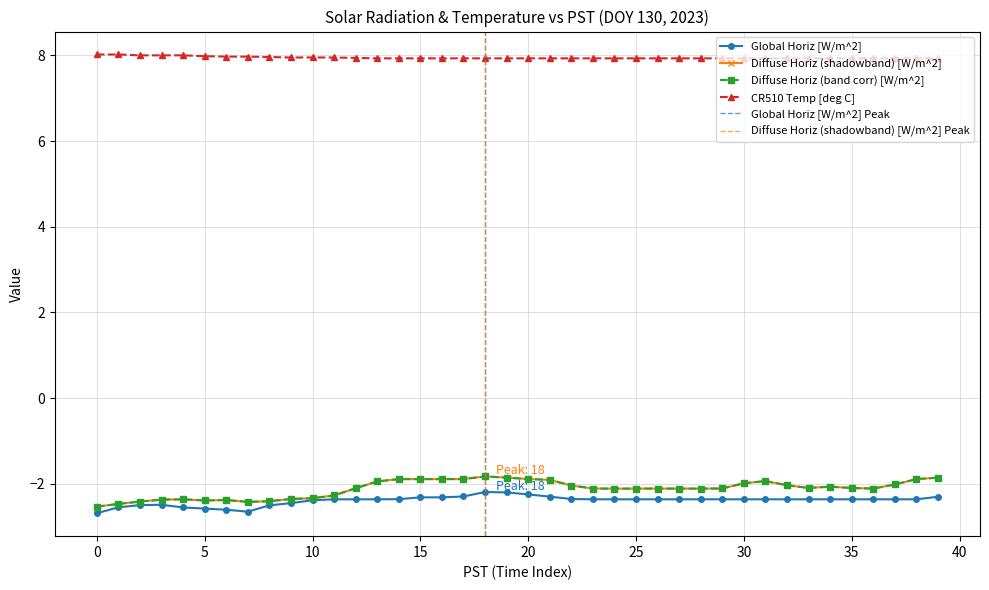

What is the value of the Diffuse Horiz (band corr) [W/m^2] point at the 24th from the left?

-2.1